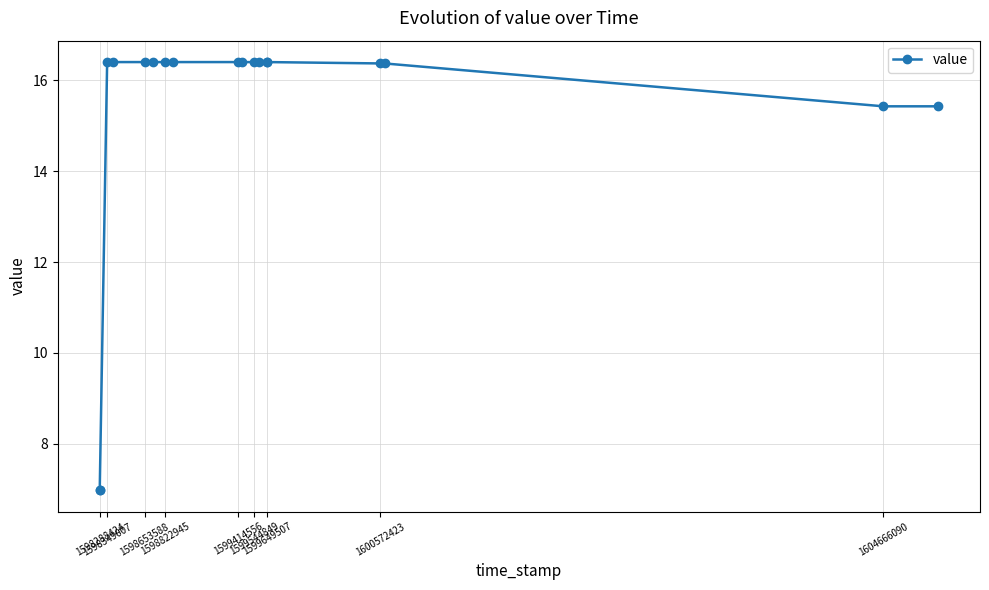

What is the label of the 2nd point from the left?

1598349007